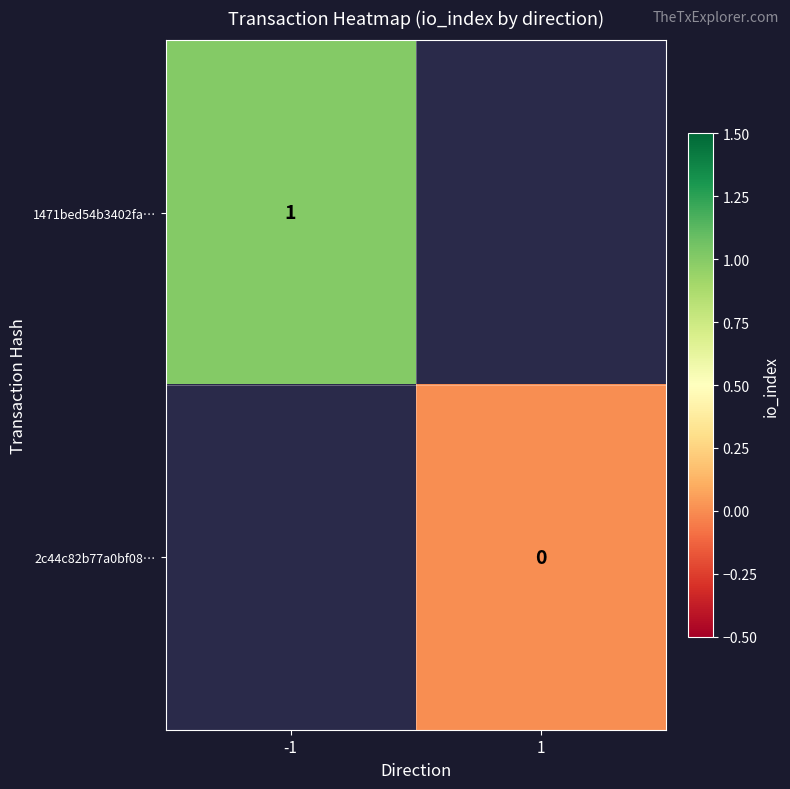

True or false: 1471bed54b3402fa… has a value of 1 at -1.

True